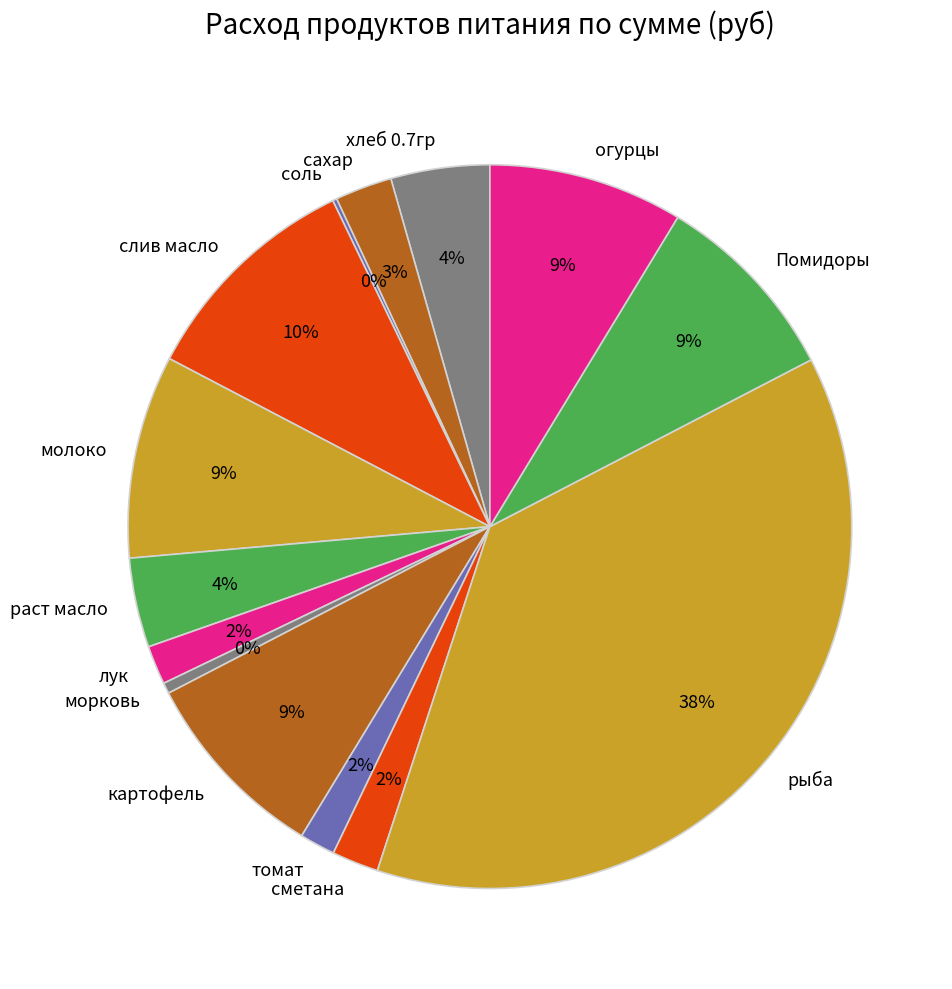

To the nearest percent, what portion does огурцы represent?

9%